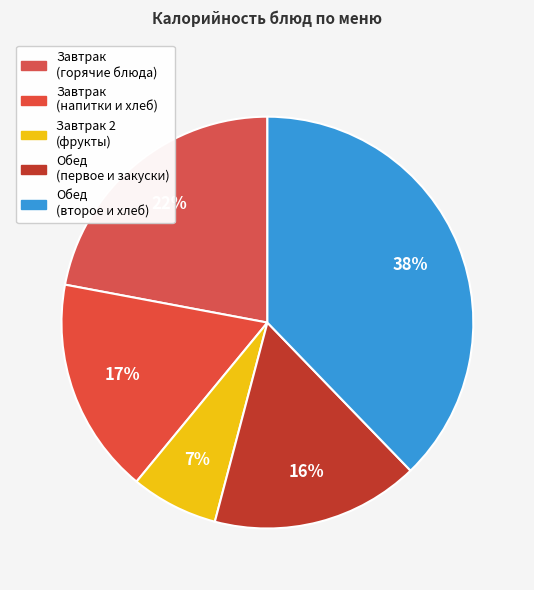

How many slices are in this pie chart?

5